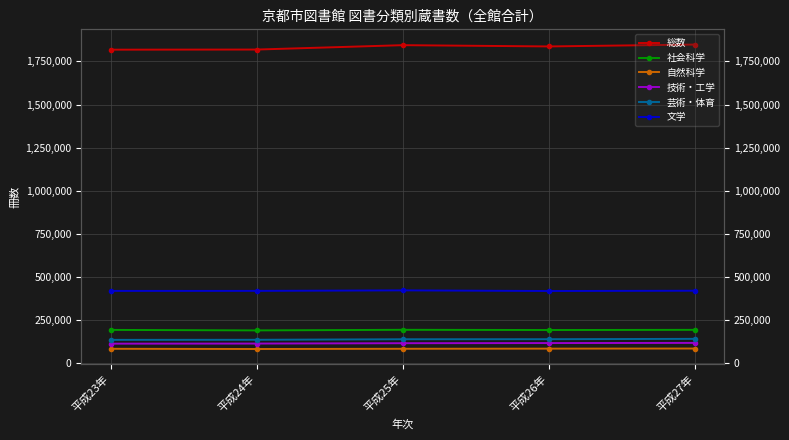

Where does the 自然科学 series first go above 83694?

平成26年